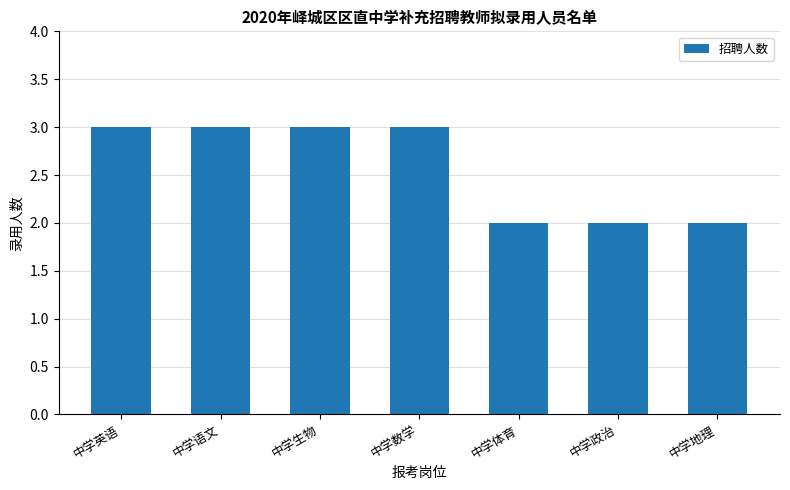

What is the sum of the values at 中学地理 and 中学语文?

5